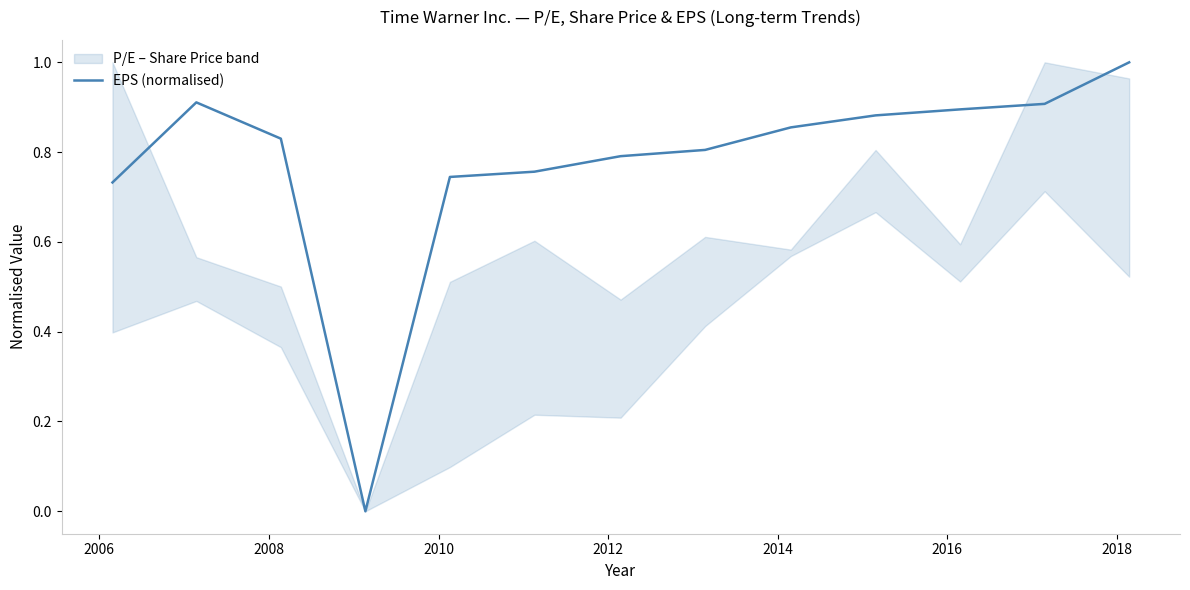

How many interior local valleys (lower than both neighbors) does the data have?

1